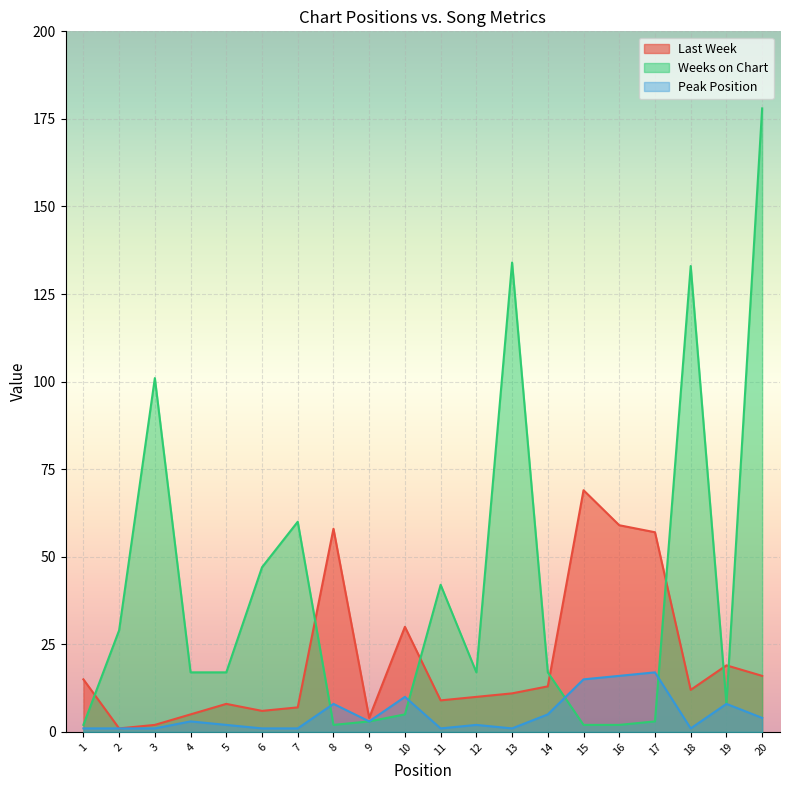

At which category is the sum across all series the highest?

20